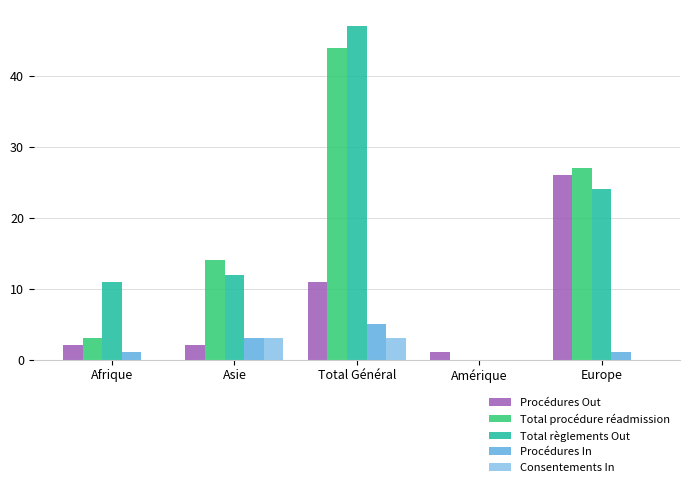

How many series are shown in this chart?

5